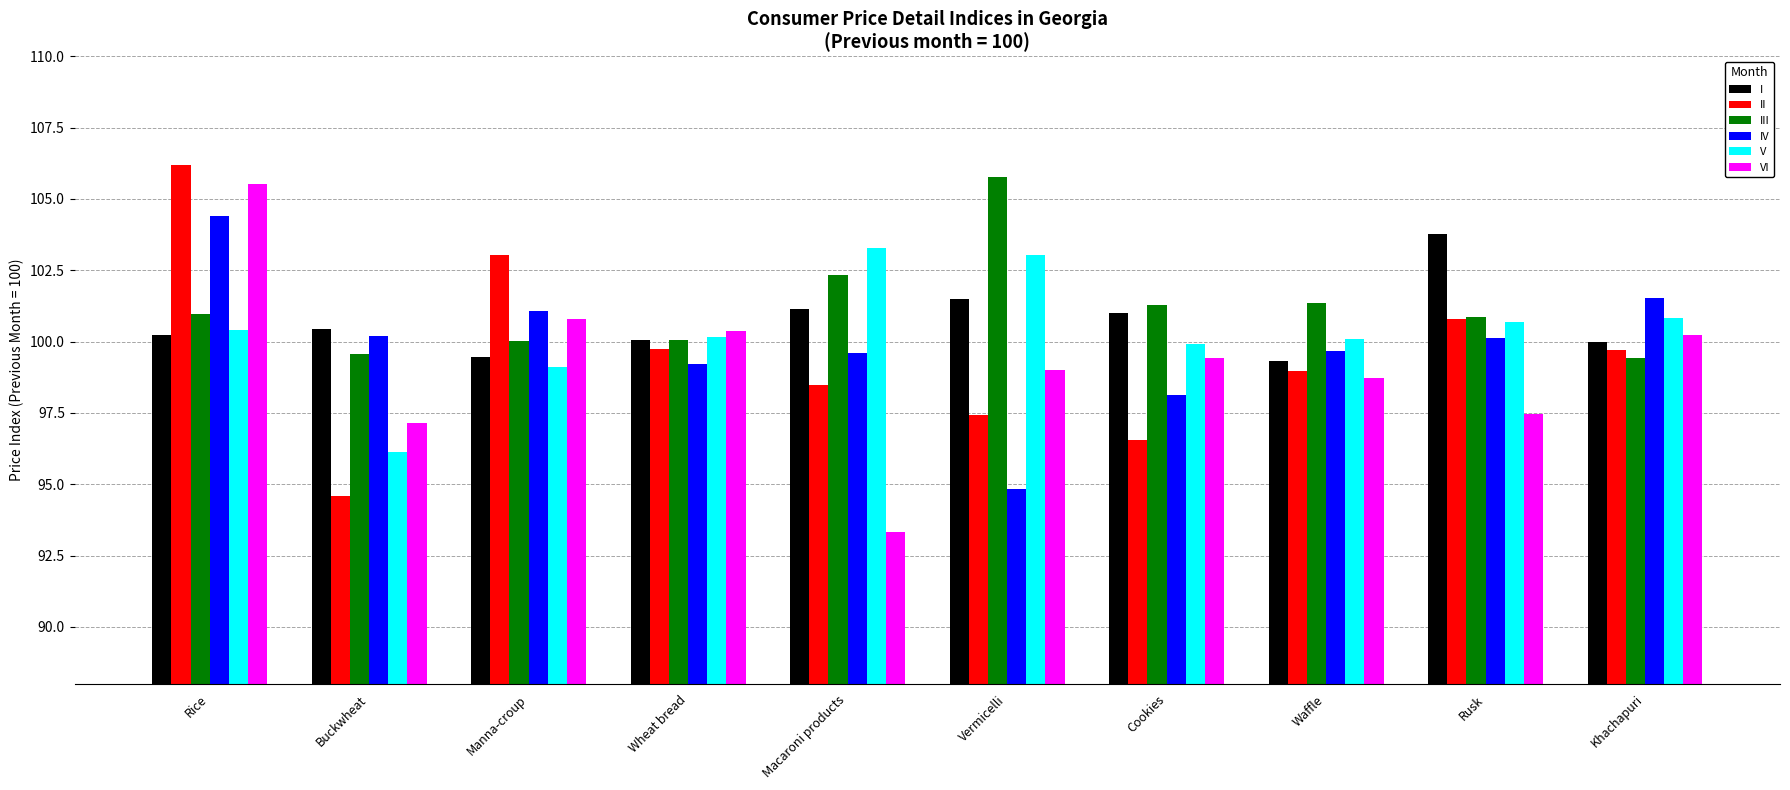

Rank the series by their average value, from highest to lowest.

III, I, V, IV, II, VI